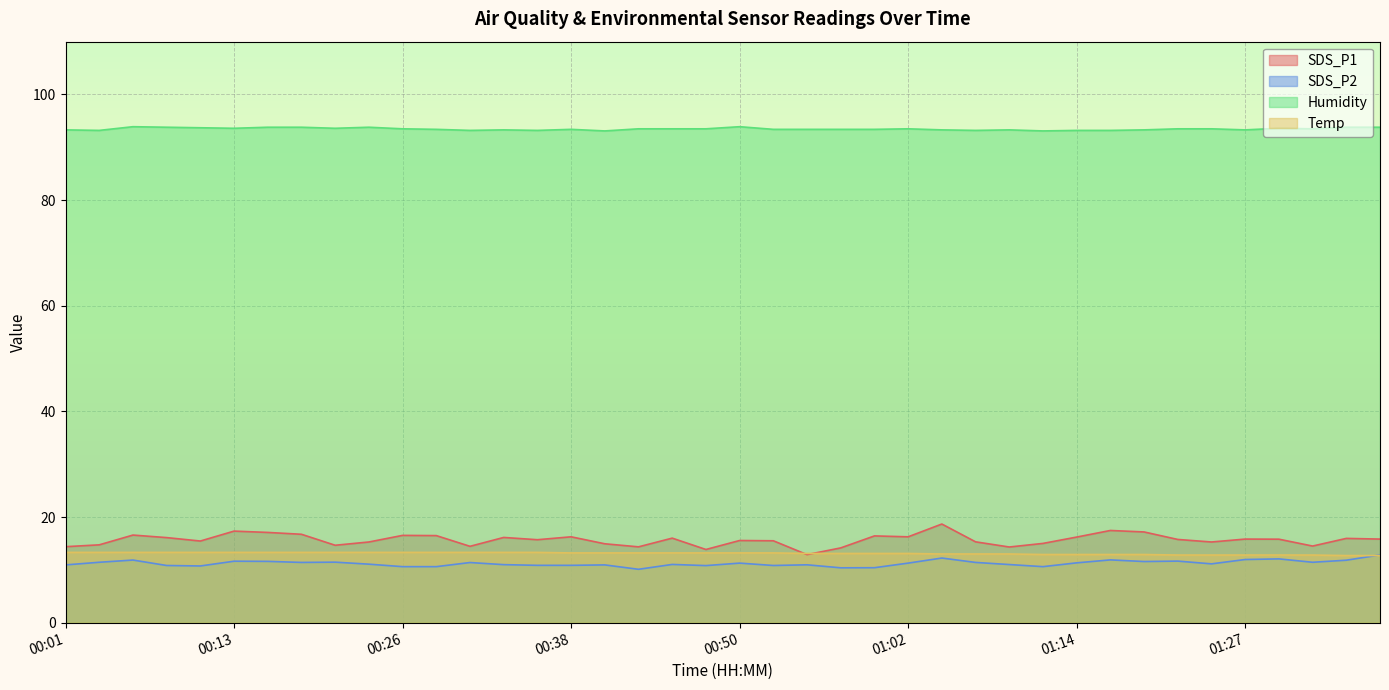

True or false: SDS_P2 and SDS_P1 intersect in this chart.

False